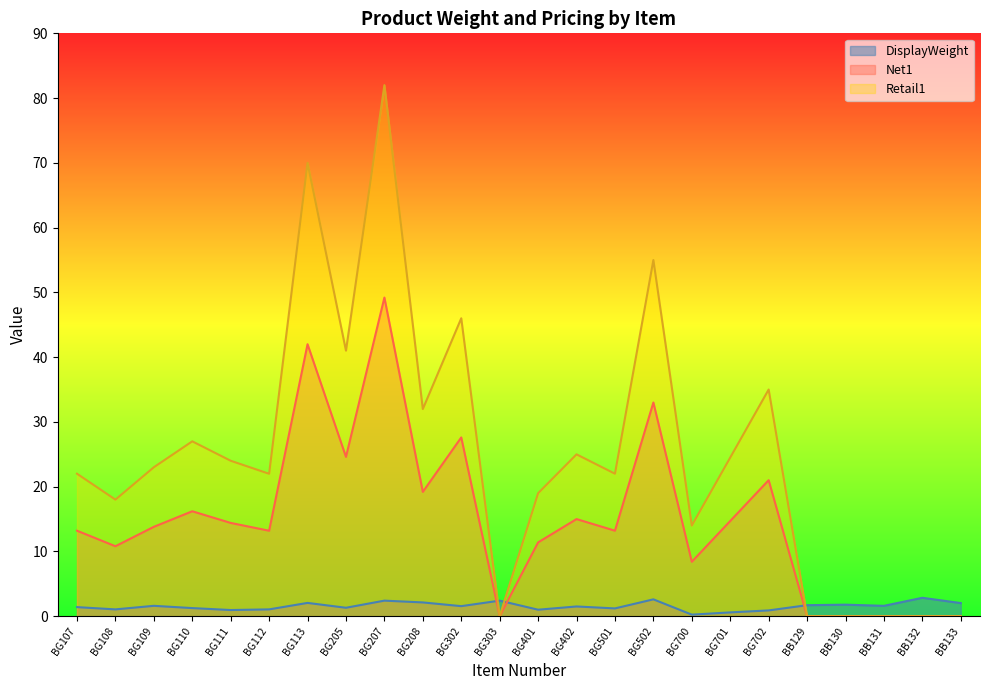

What is the difference between the maximum and minimum values in the DisplayWeight series?

2.6